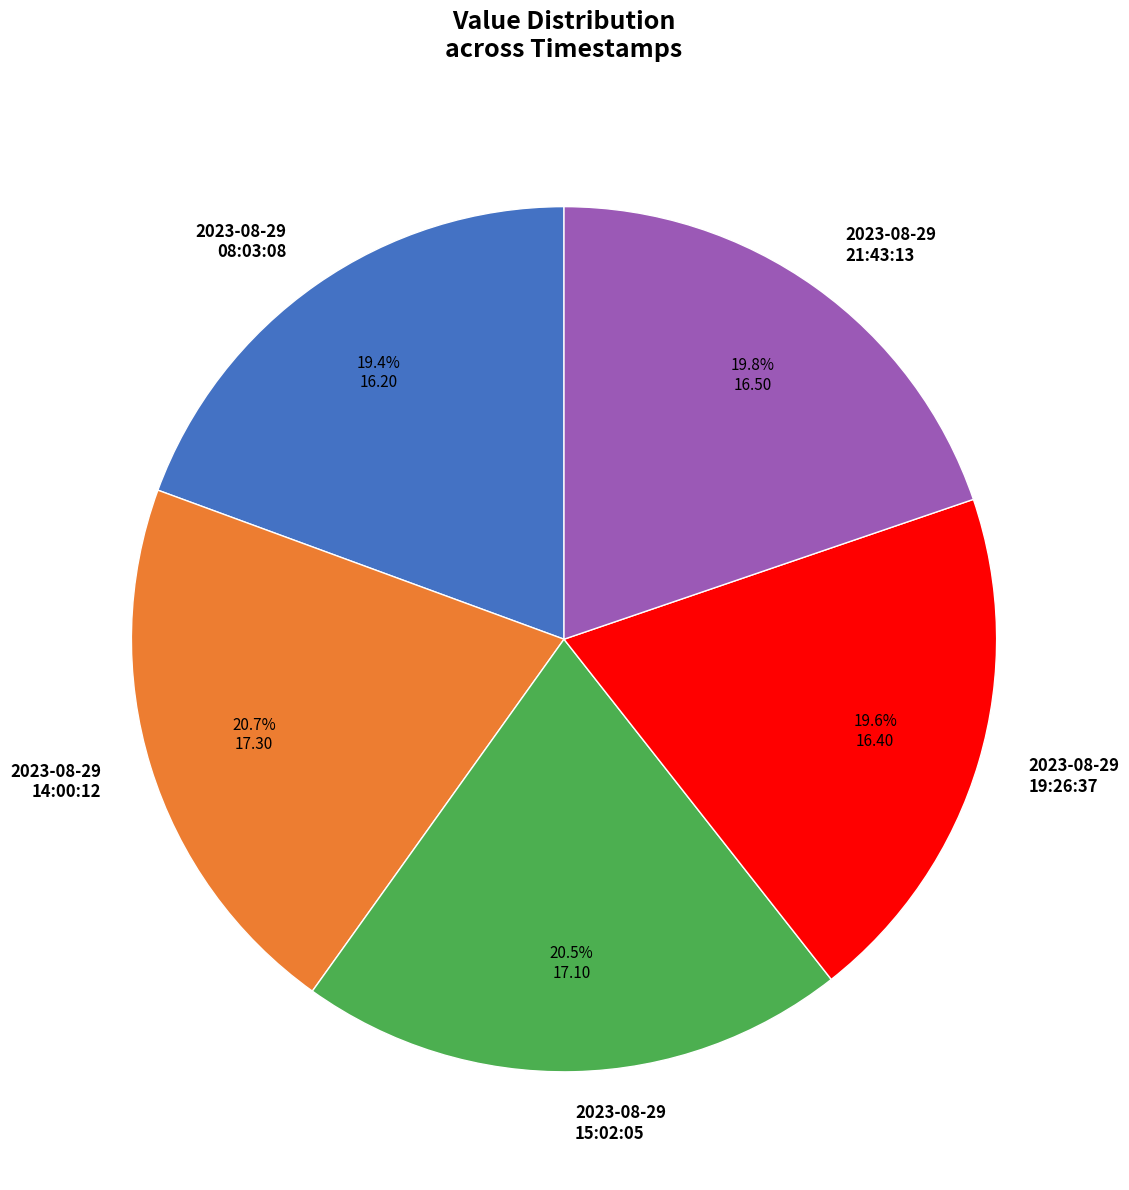

What is the ratio of the value at 2023-08-29 14:00:12 to the value at 2023-08-29 15:02:05?

1.0